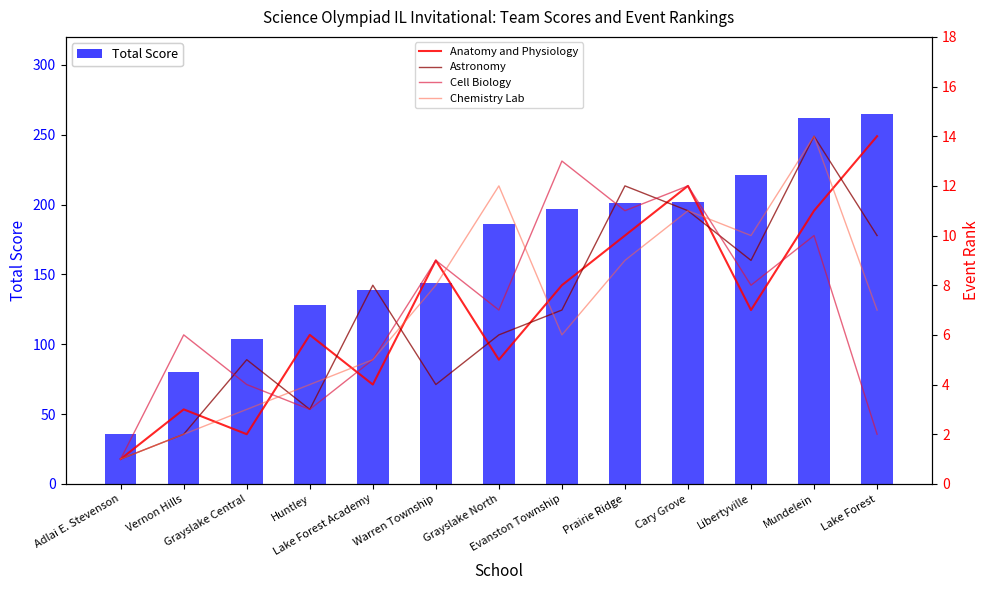

At which label does Anatomy and Physiology reach its minimum?

Adlai E. Stevenson